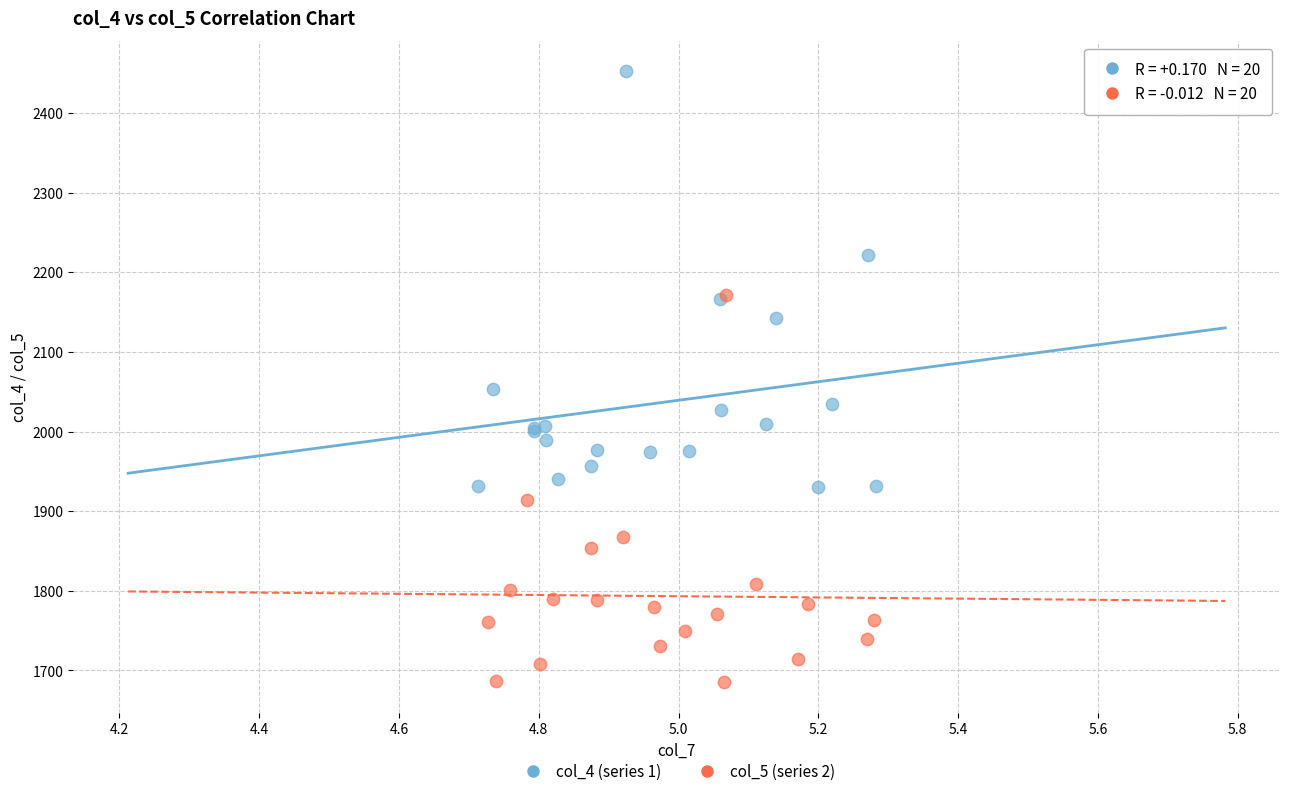

Which series reaches the minimum Y coordinate?

col_5 (series 2)